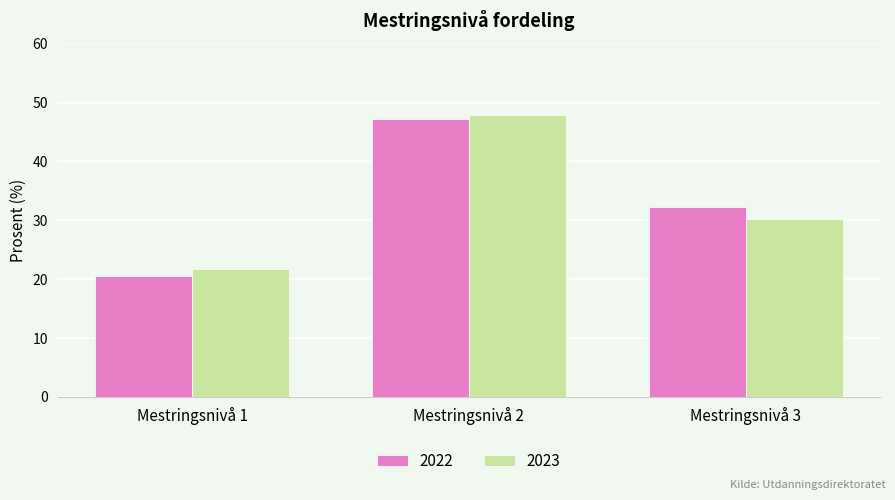

Which series has the widest spread of values?

2022